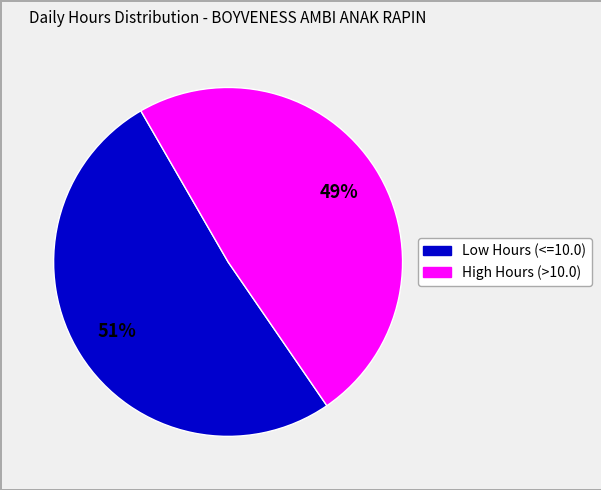

To the nearest percent, what is the difference between the largest and smallest slice percentages?

2%